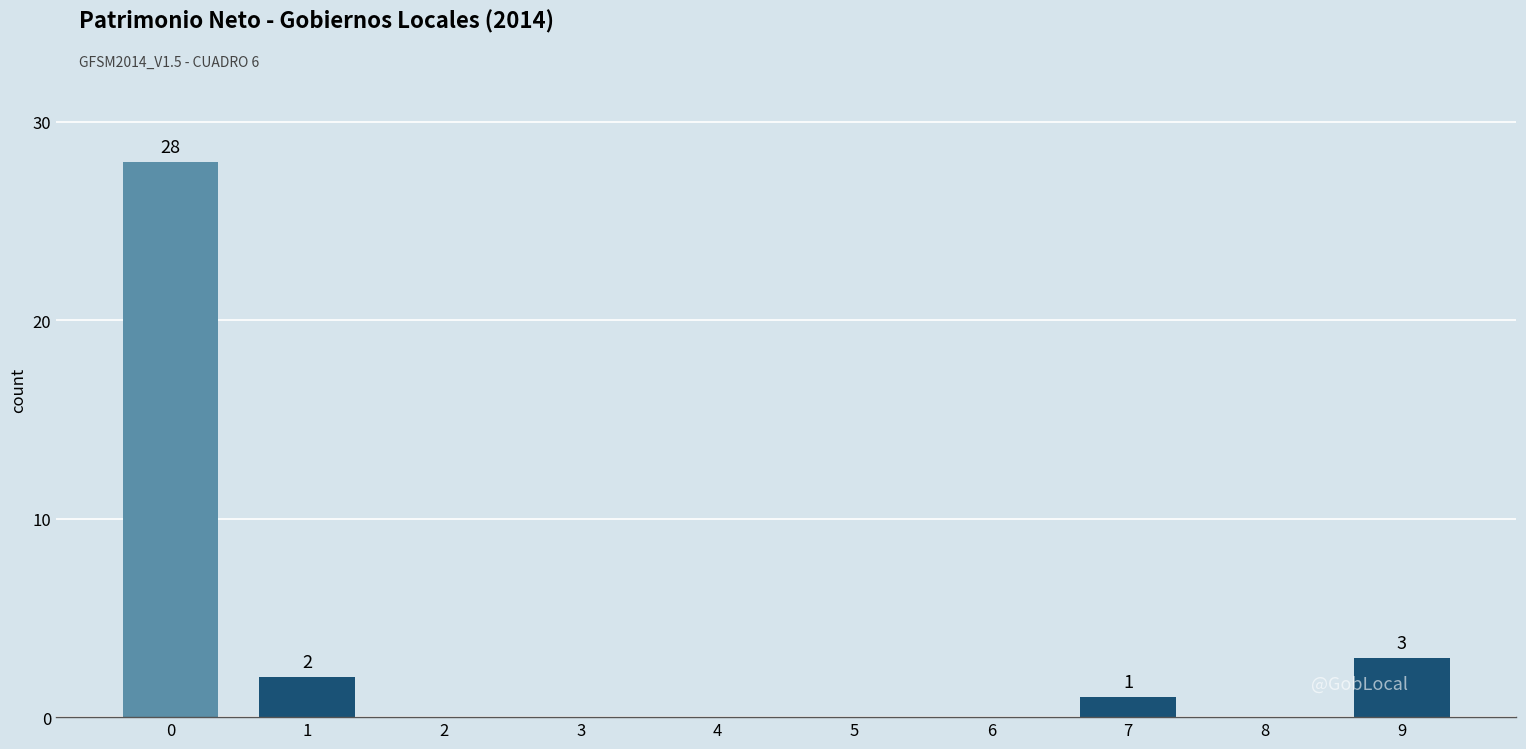

Reading left to right, extract all data points from this chart.

0=28	1=2	2=0	3=0	4=0	5=0	6=0	7=1	8=0	9=3